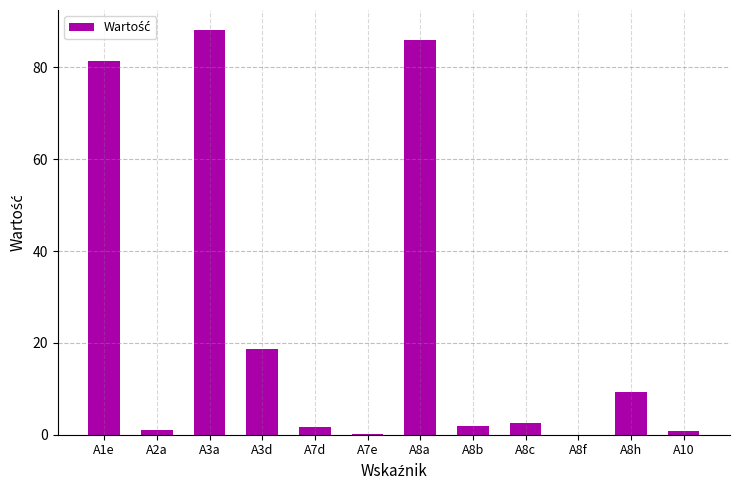

What is the approximate value at A8a?

86.0